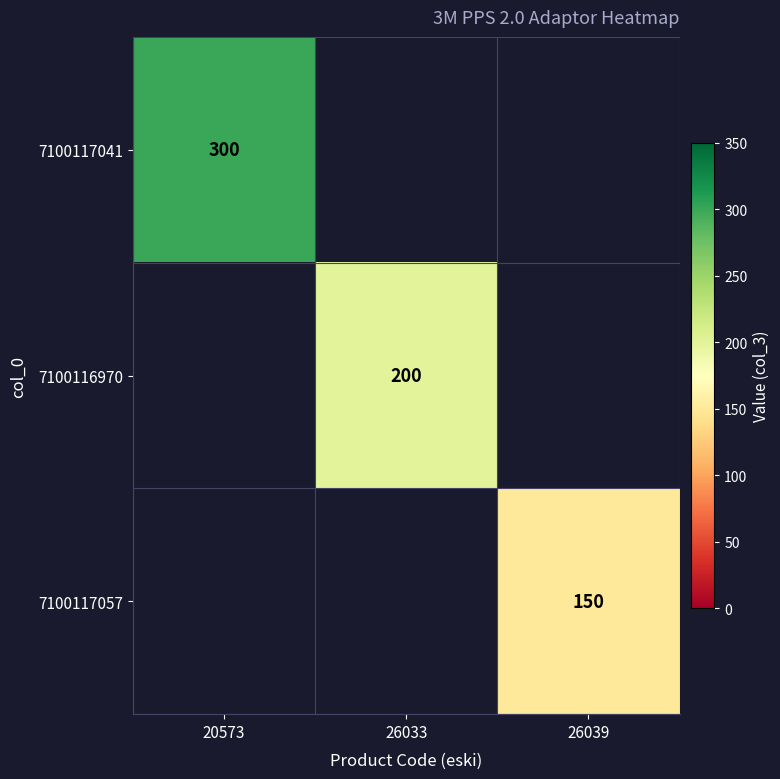

Is it true that 7100116970 equals 68.8 at 26033?

False